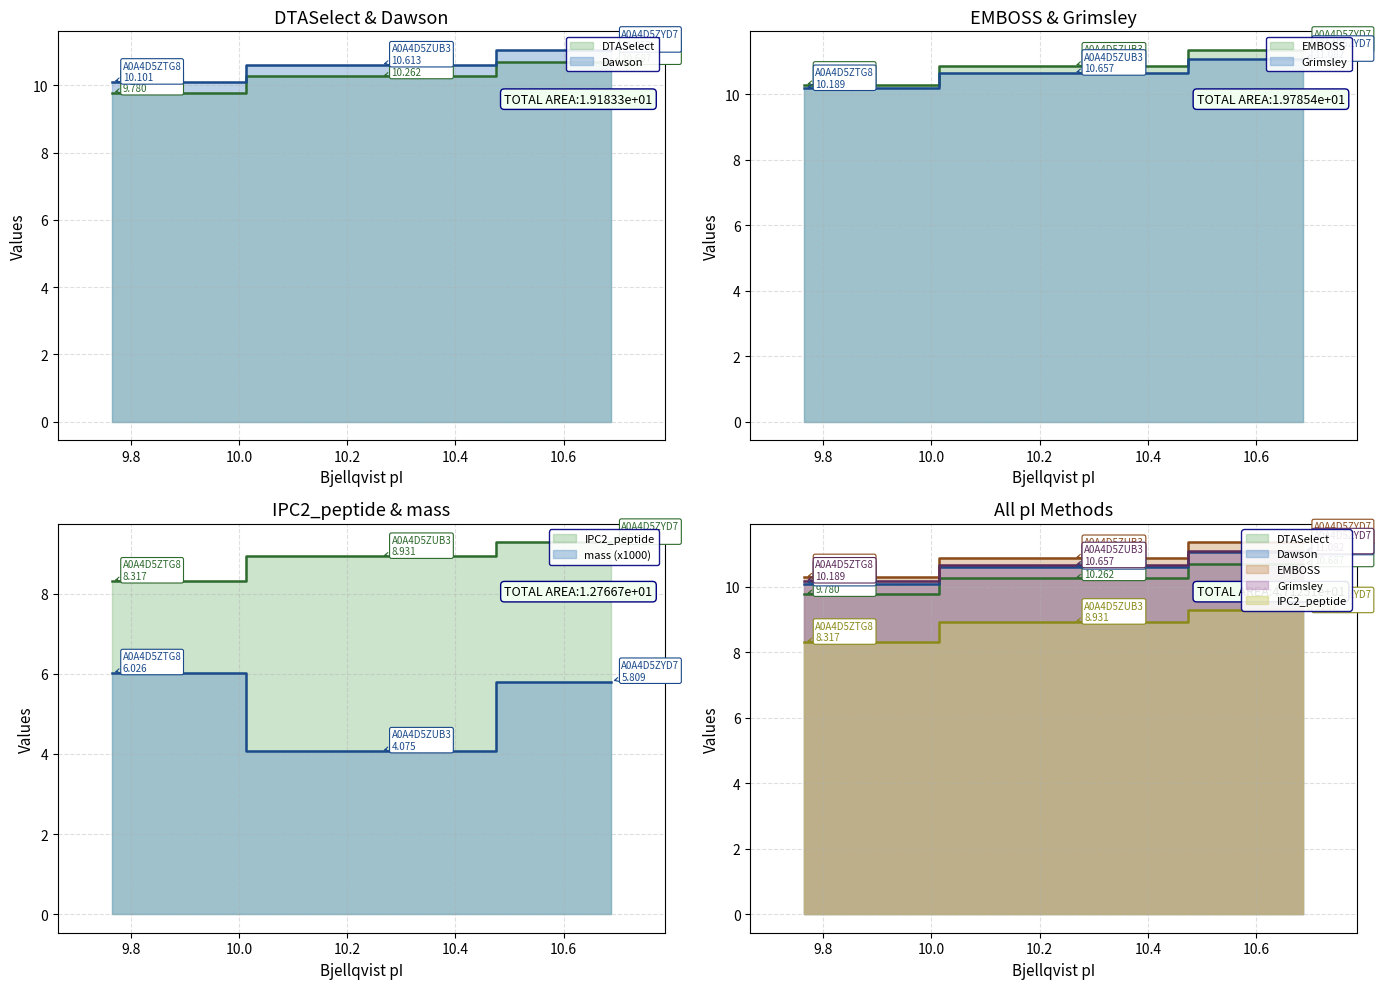

What is the total value across all series at A0A4D5ZYD7?

59.3